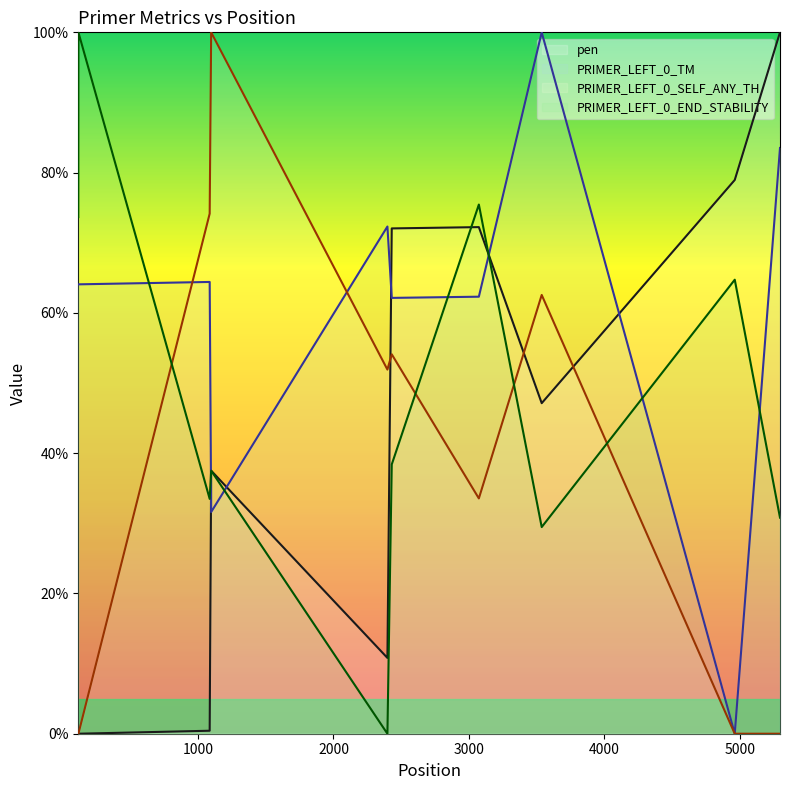

Reading right to left, list all the values displayed in this chart.

pen: 100.0	79.0	47.1	72.2	72.0	10.8	37.5	0.4	0.0	0.0
PRIMER_LEFT_0_TM: 83.5	0.0	100.0	62.3	62.1	72.3	31.6	64.4	64.1	64.1
PRIMER_LEFT_0_SELF_ANY_TH: 0.0	0.0	62.6	33.5	54.1	51.9	100.0	74.1	0.0	0.0
PRIMER_LEFT_0_END_STABILITY: 30.8	64.7	29.5	75.4	38.4	0.0	37.5	33.5	100.0	73.7